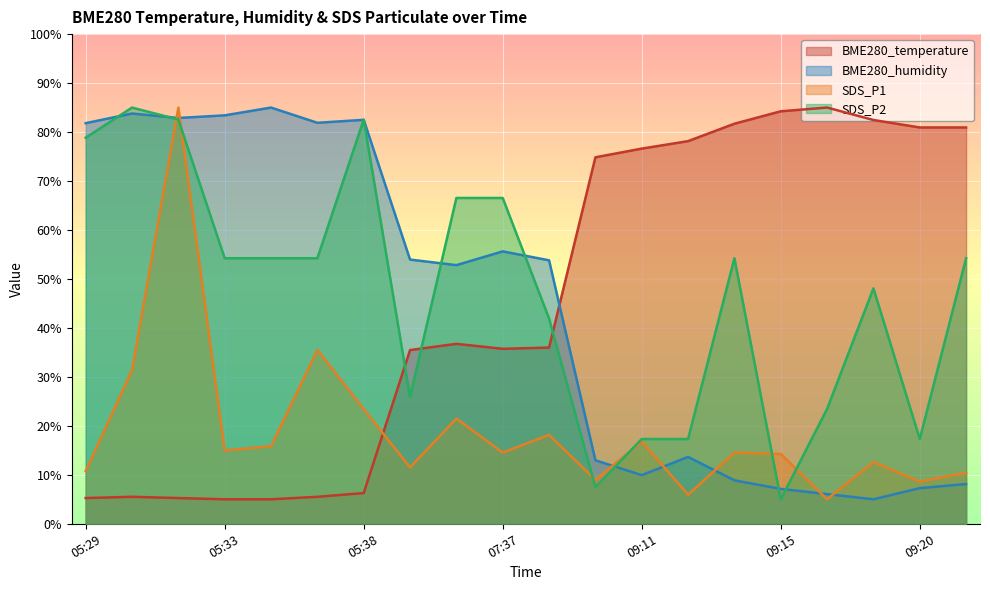

What is the label of the 4th point from the left?

05:33